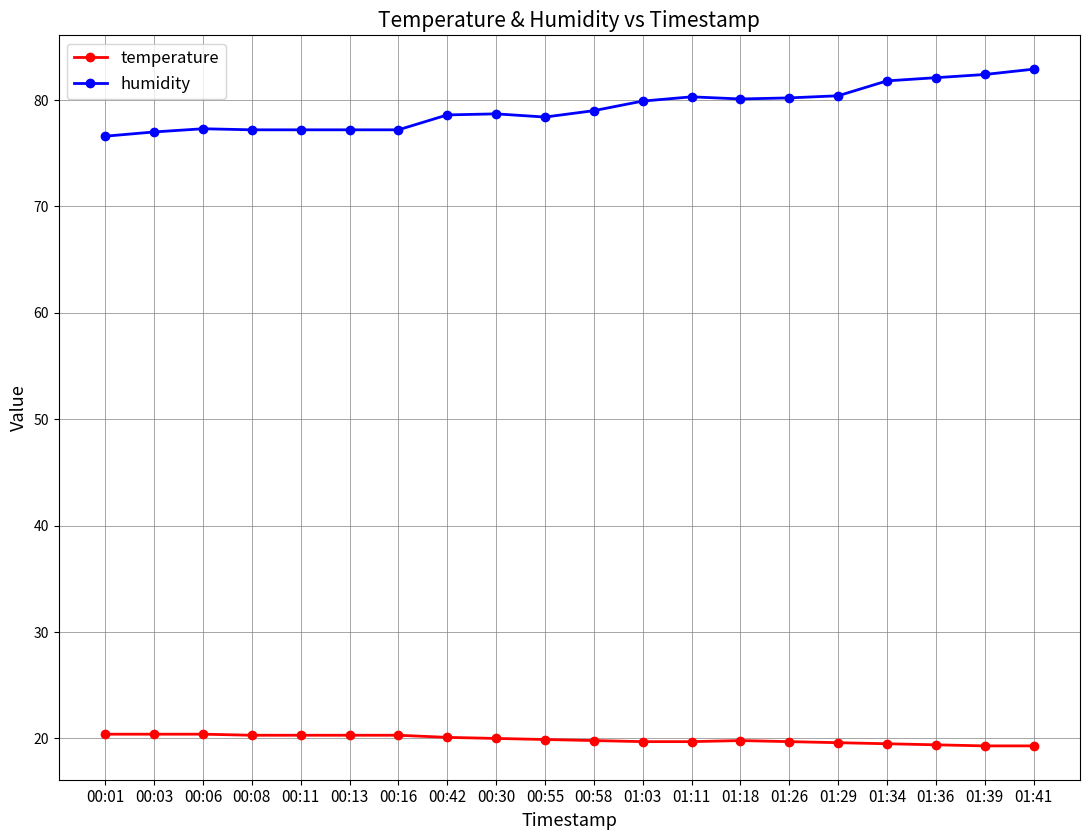

How many data points in humidity are less than 79?

10